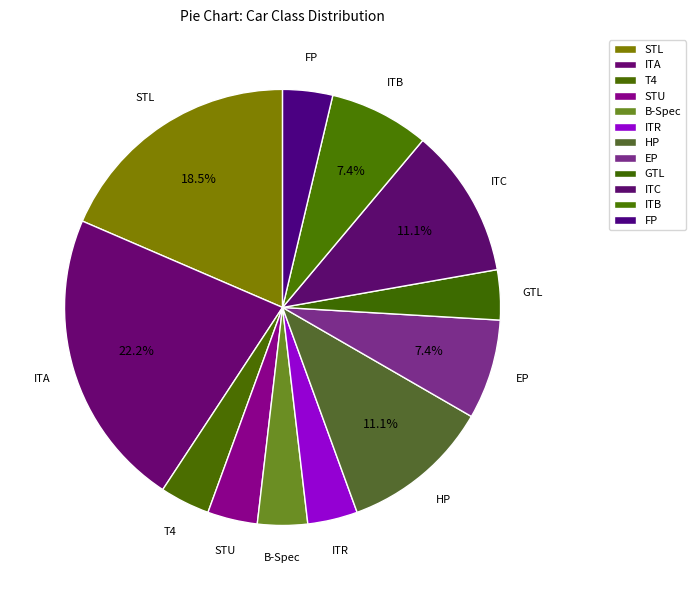

How many slices are in this pie chart?

12